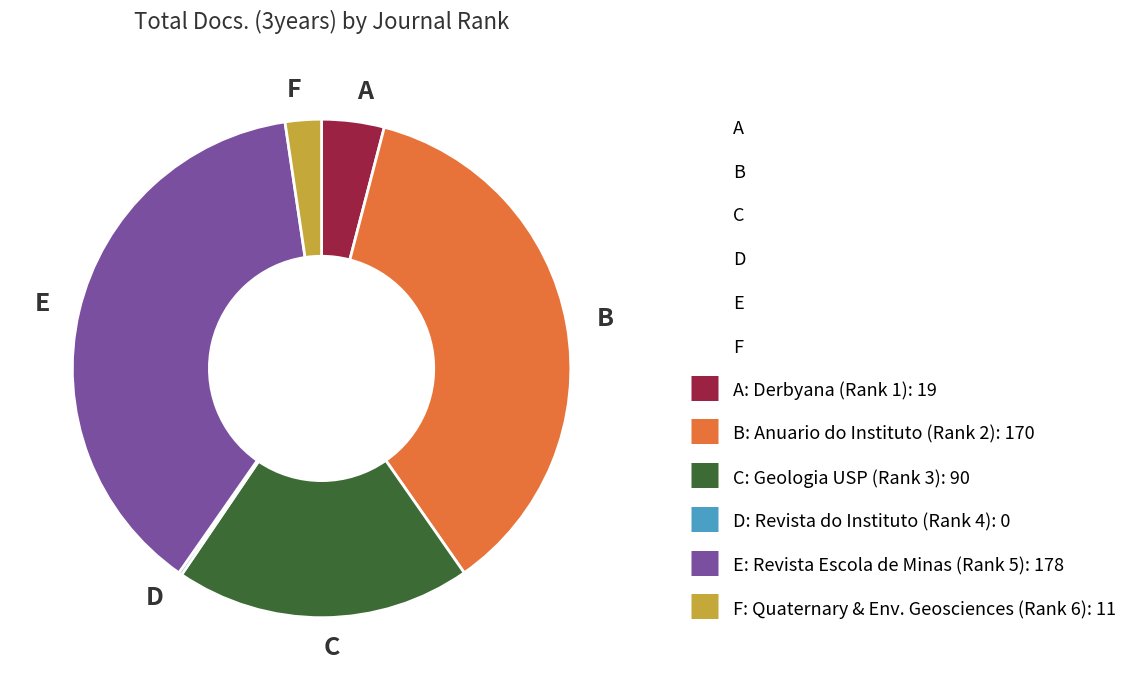

Which has a higher value, A or B?

B